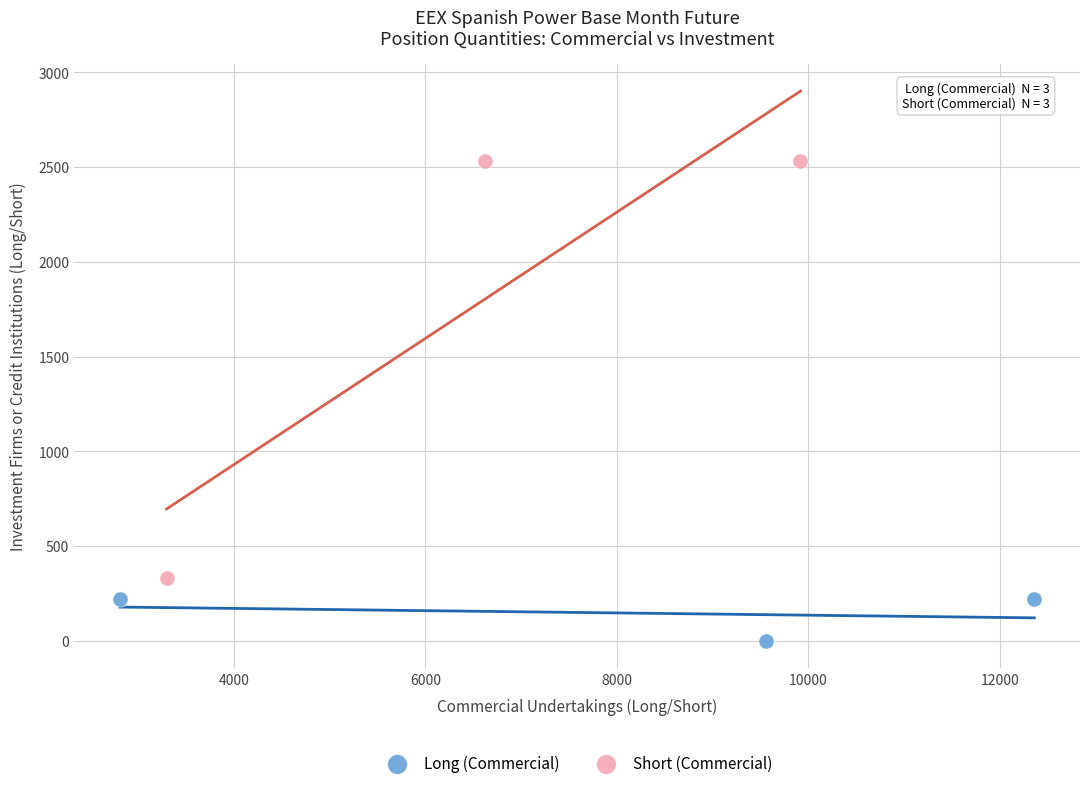

Which series reaches the minimum Y coordinate?

Long (Commercial)